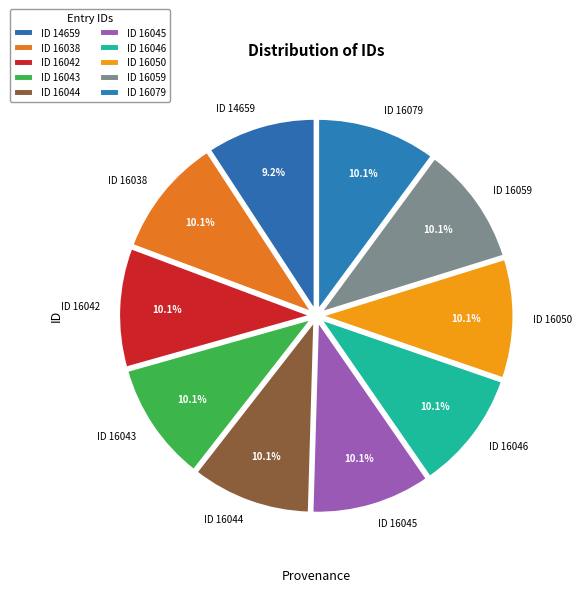

What is the smallest slice in the pie chart?

ID 14659